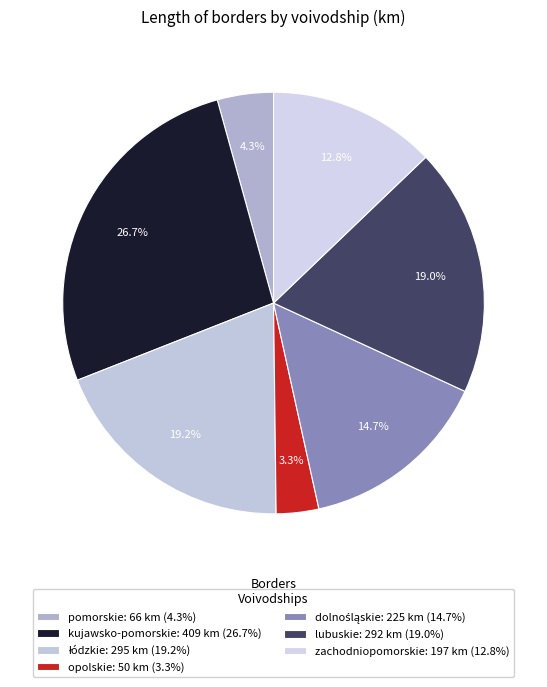

To the nearest percent, what is the combined percentage of lubuskie and opolskie?

22%